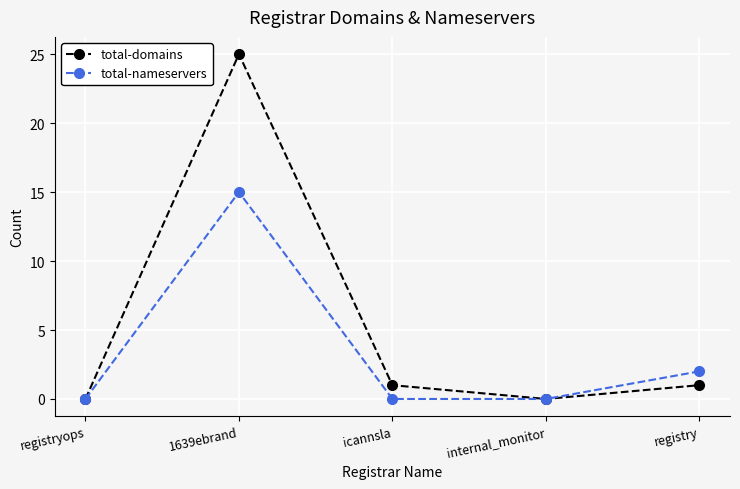

The total-nameservers series shows 0 at icannsla. True or false?

True